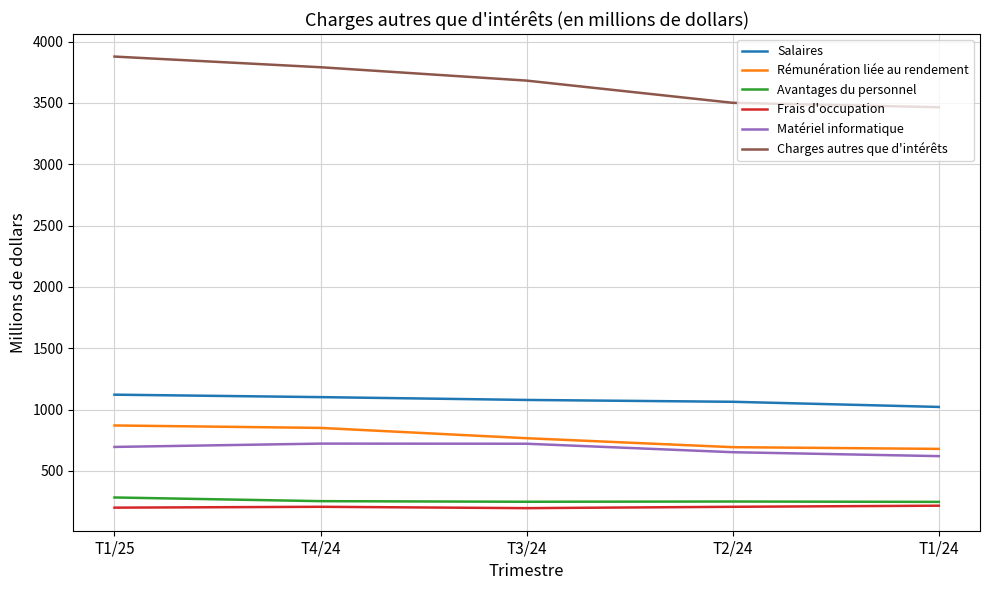

What is the difference between the second highest and second lowest values in the Charges autres que d'intérêts series?

290